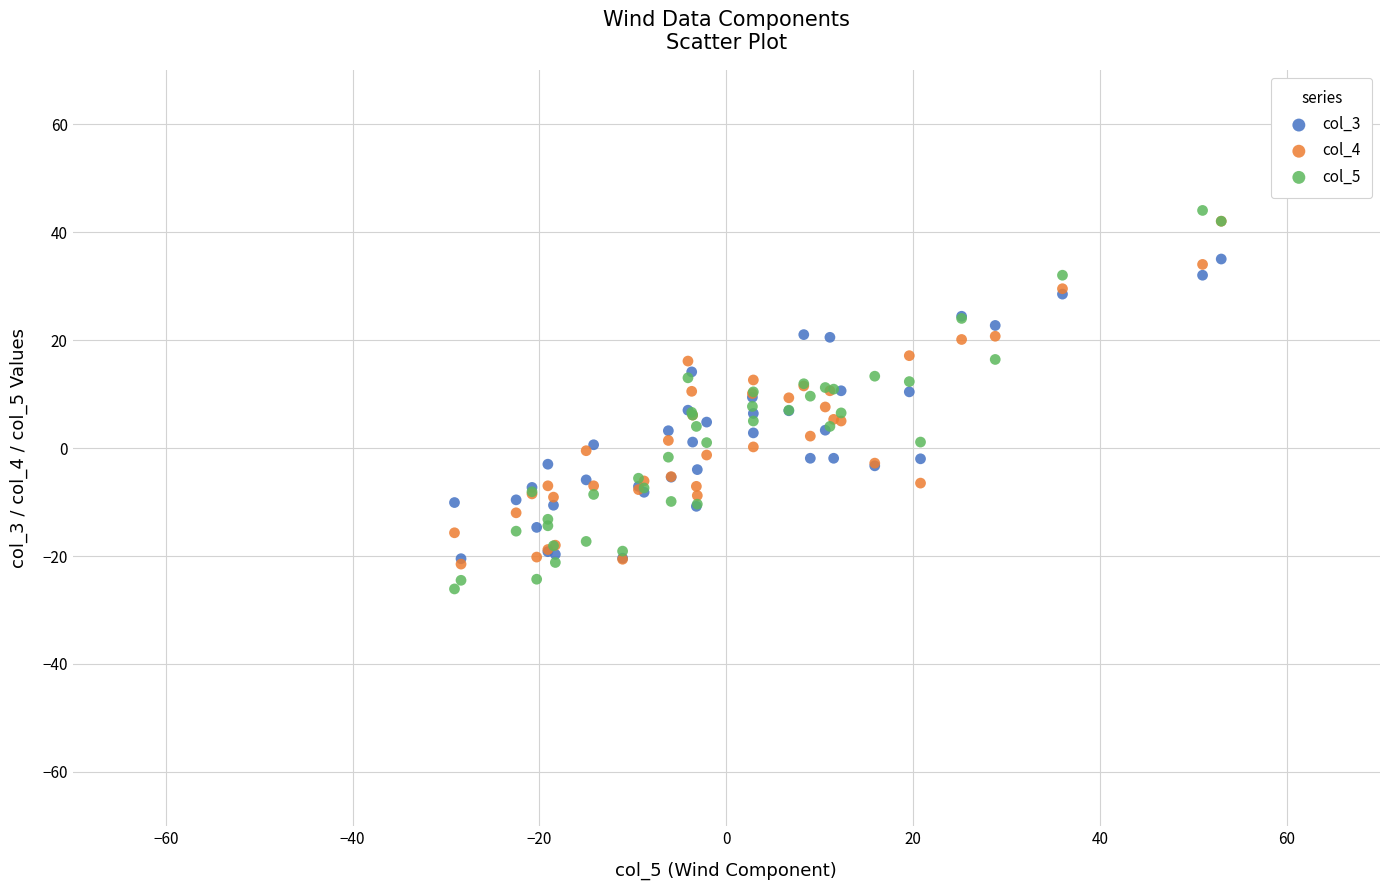

What are all the series names shown in the legend?

col_3, col_4, col_5